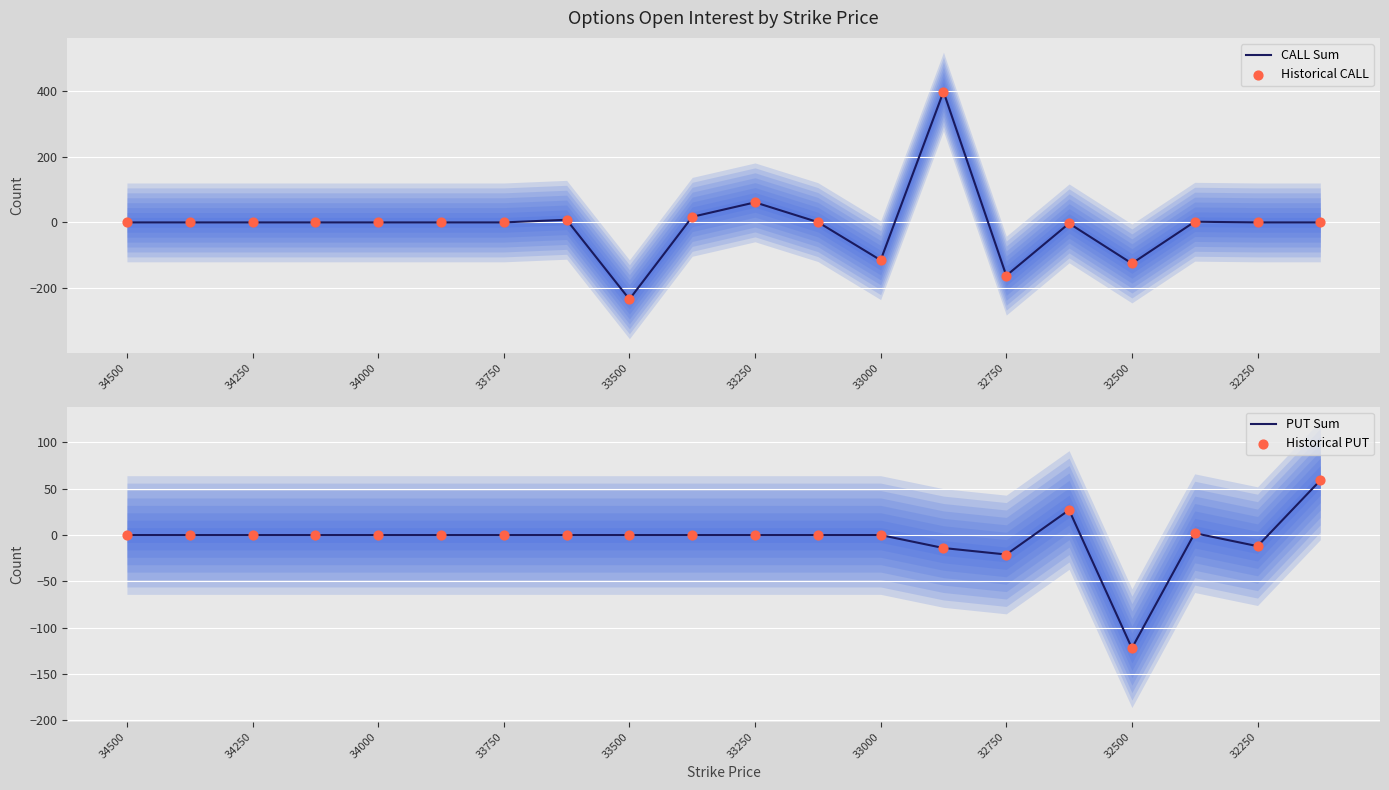

What are all the series names shown in the legend?

CALL Sum, Historical CALL, PUT Sum, Historical PUT